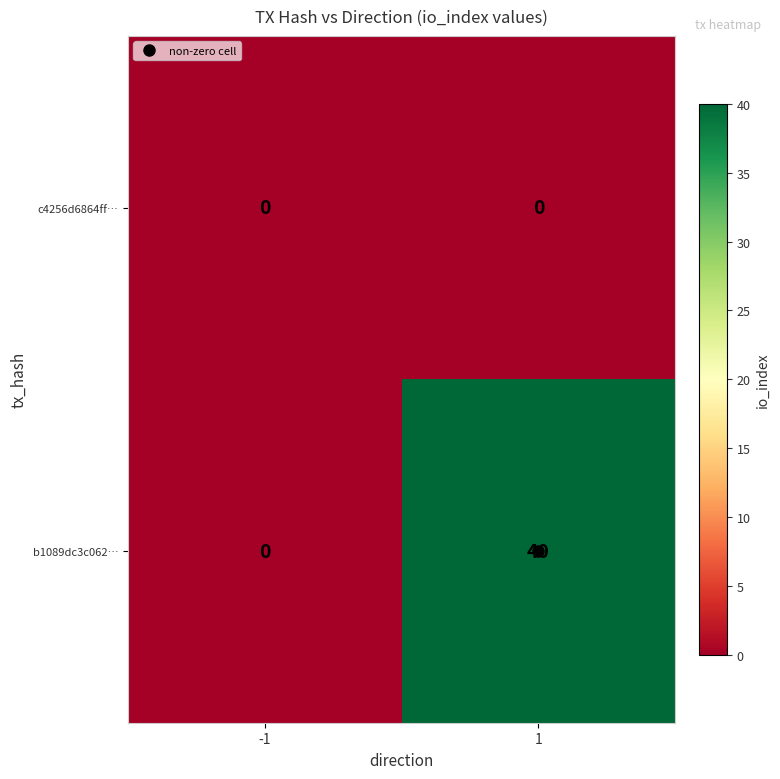

The value of b1089dc3c062… at -1 is 0. True or false?

True